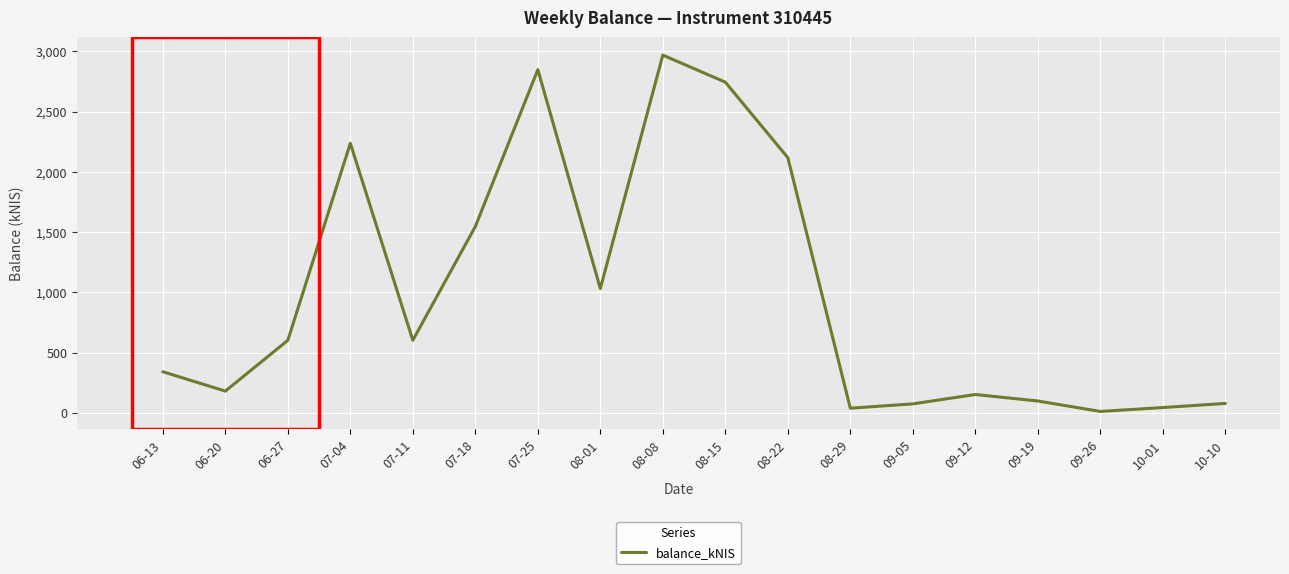

What is the maximum value shown in the chart?

2968.2